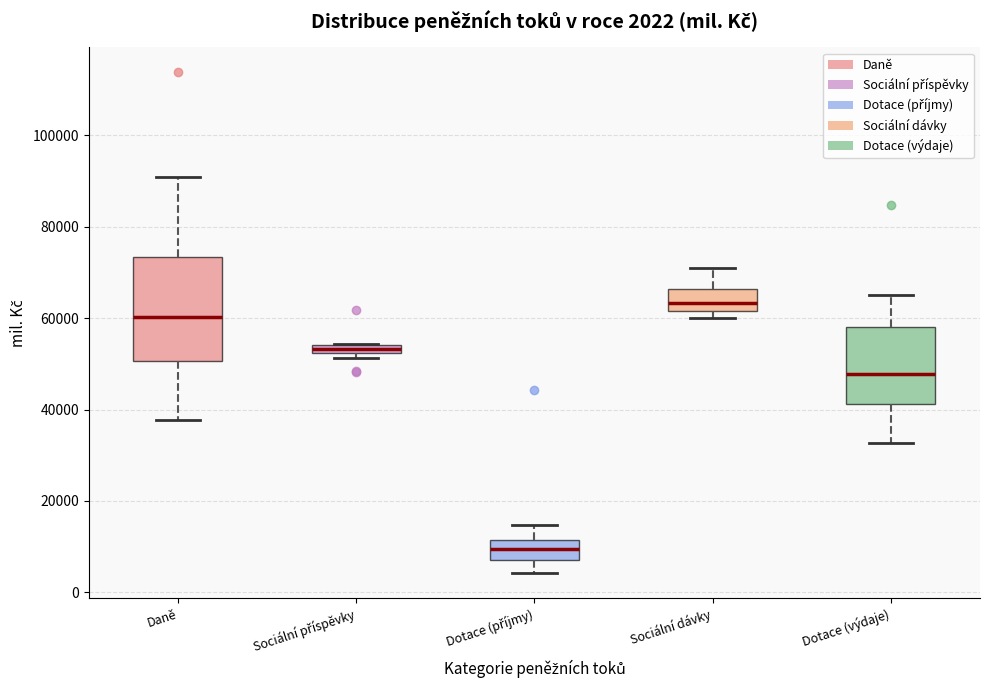

Comparing the boxes themselves (not the whiskers), which one is the tallest?

Daně